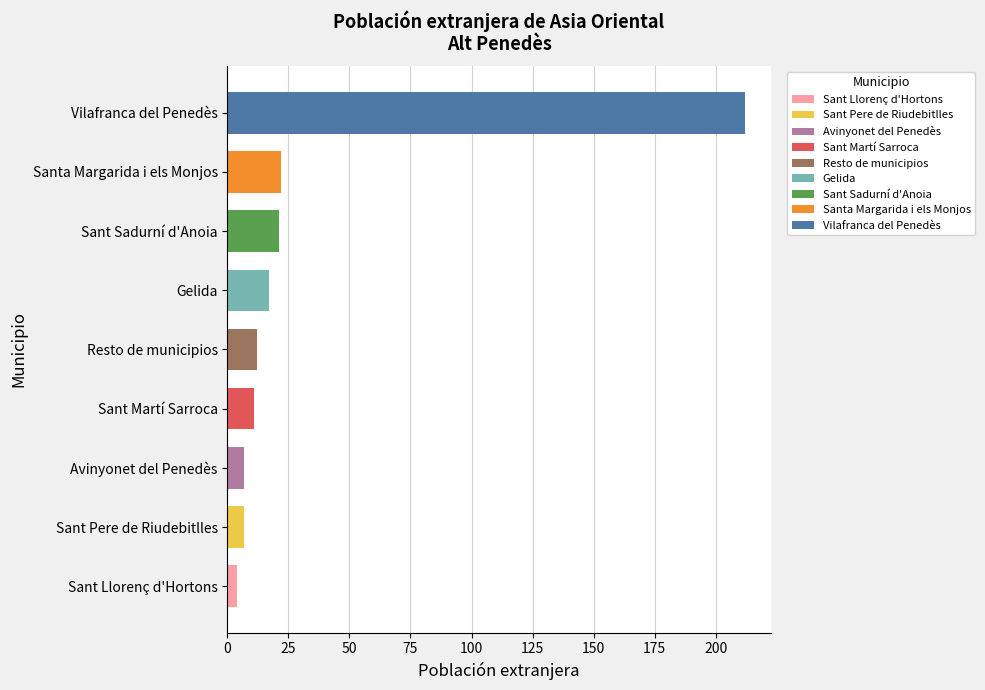

Which label corresponds to the smallest value in the chart?

Sant Llorenç d'Hortons